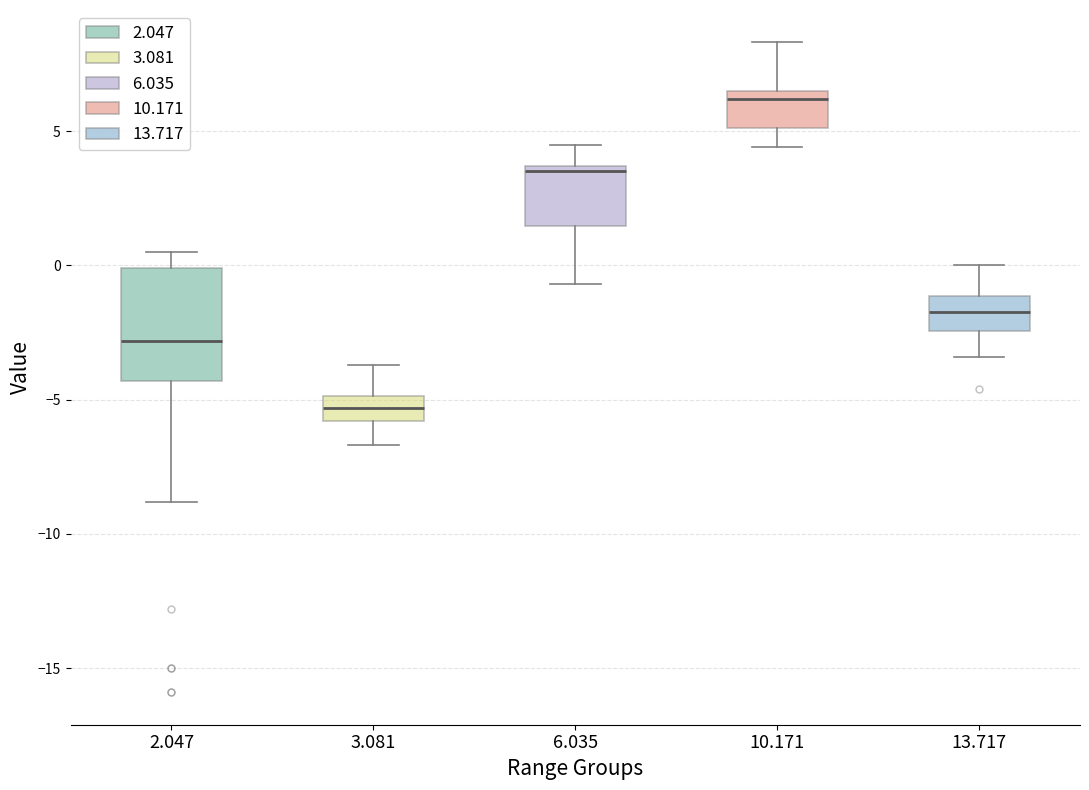

Comparing the boxes themselves (not the whiskers), which one is the tallest?

2.047